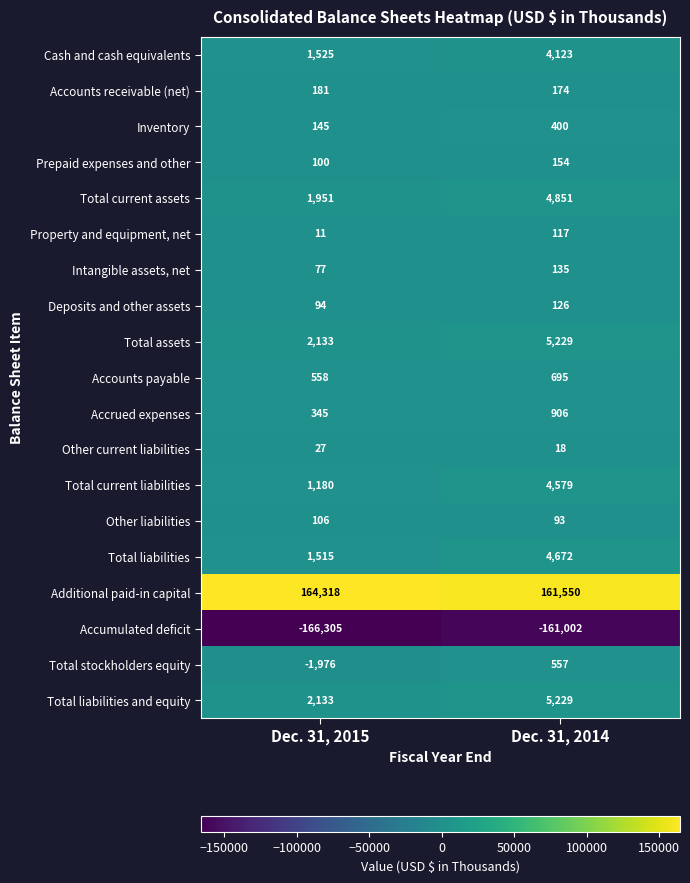

What is the maximum value shown in the chart?

164318